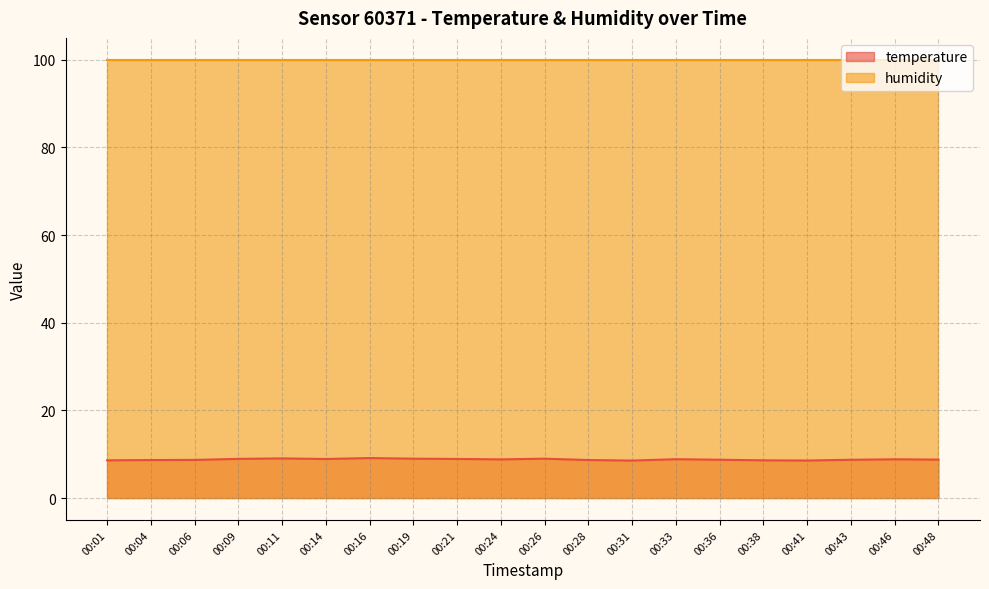

What is the approximate value at 00:41?

8.6